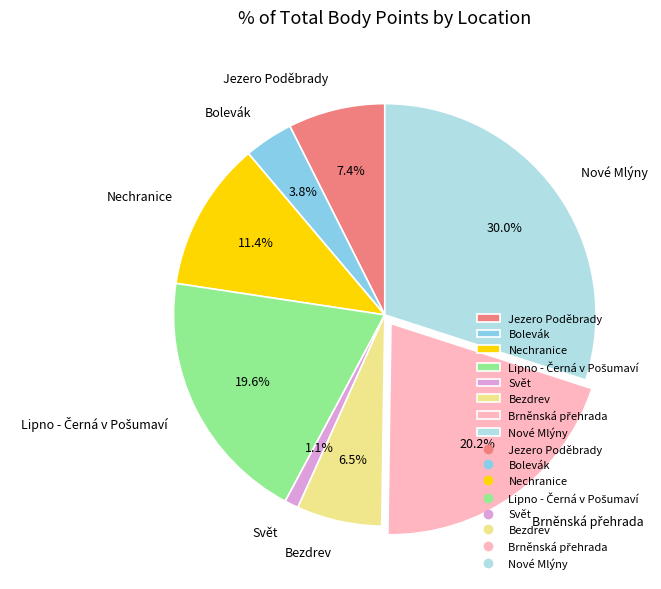

What is the largest slice in the pie chart?

Nové Mlýny